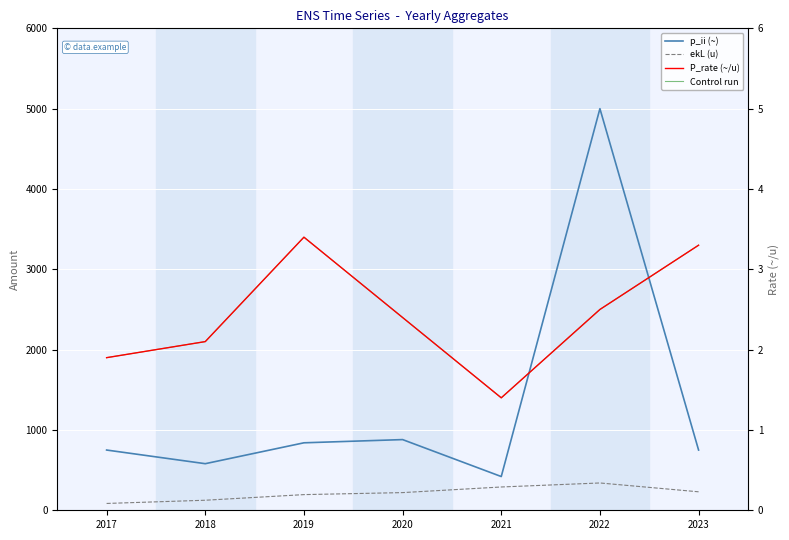

At which category does ekL (u) reach its first local peak?

2022